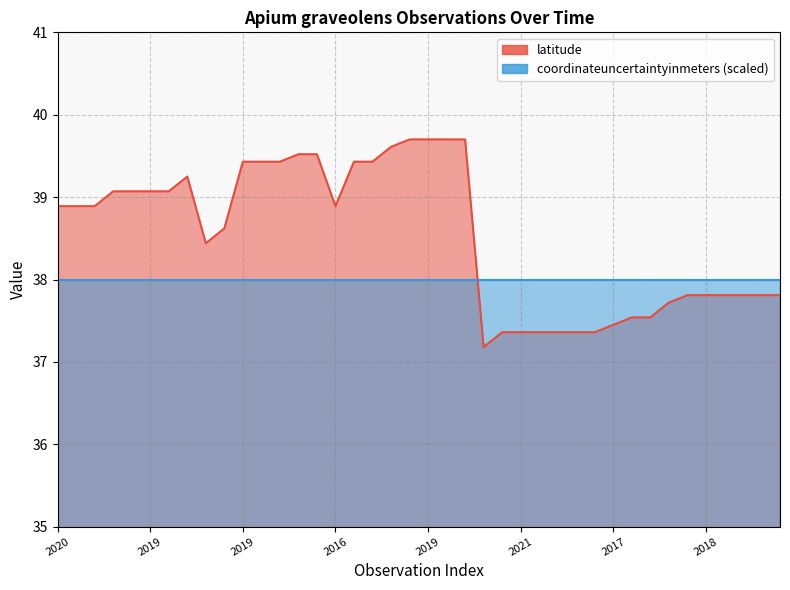

Reading right to left, list all the values displayed in this chart.

37.8	37.8	37.8	37.8	37.8	37.8	37.7	37.5	37.5	37.5	37.4	37.4	37.4	37.4	37.4	37.4	37.2	39.7	39.7	39.7	39.7	39.6	39.4	39.4	38.9	39.5	39.5	39.4	39.4	39.4	38.6	38.4	39.2	39.1	39.1	39.1	39.1	38.9	38.9	38.9